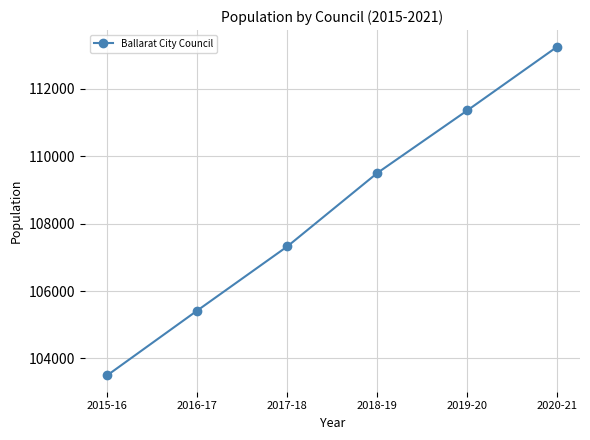

What value does the data have at 2019-20?

111361